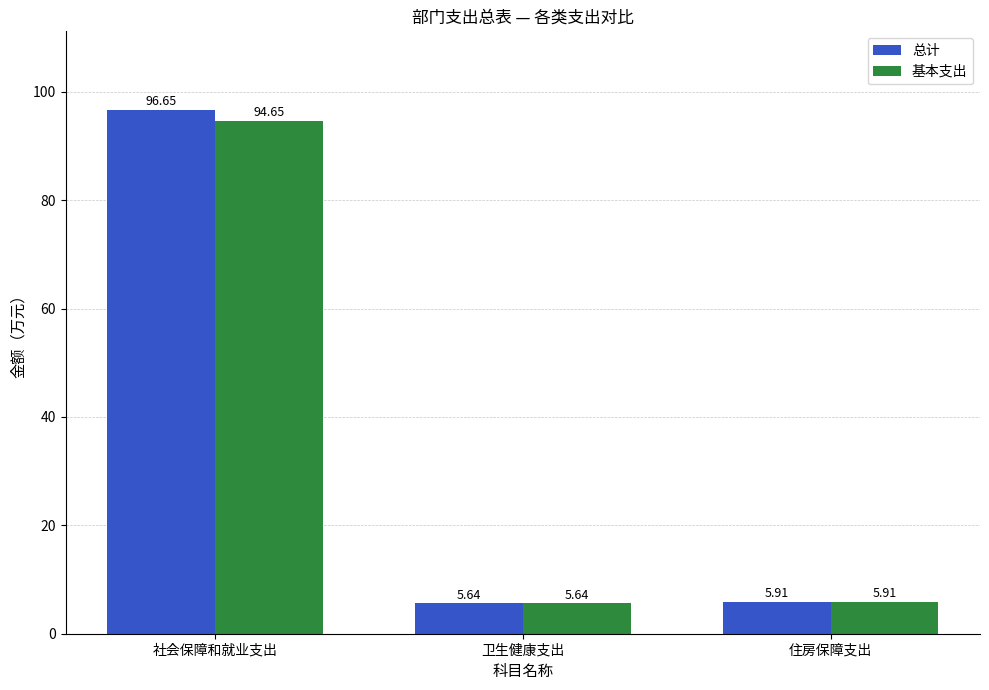

Which category has the highest value in the 总计 series?

社会保障和就业支出